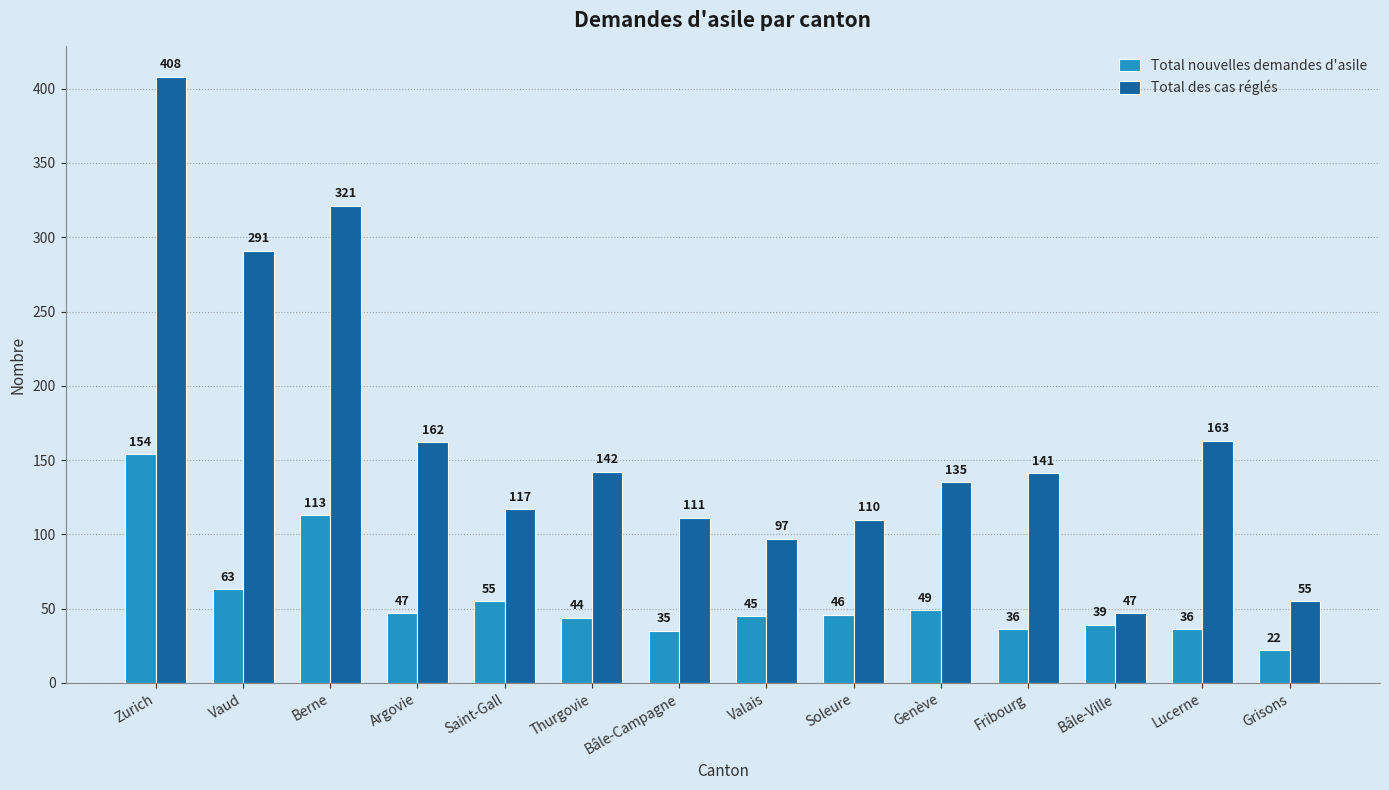

How many bars are there in total?

28